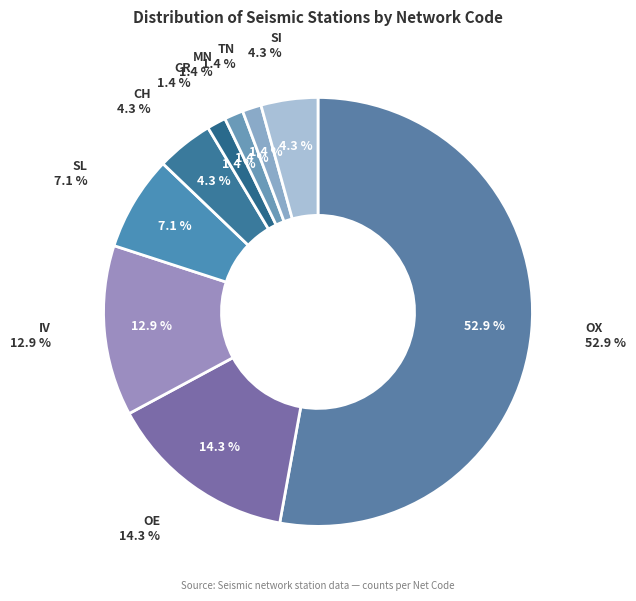

True or false: TN accounts for 1% of the total.

True